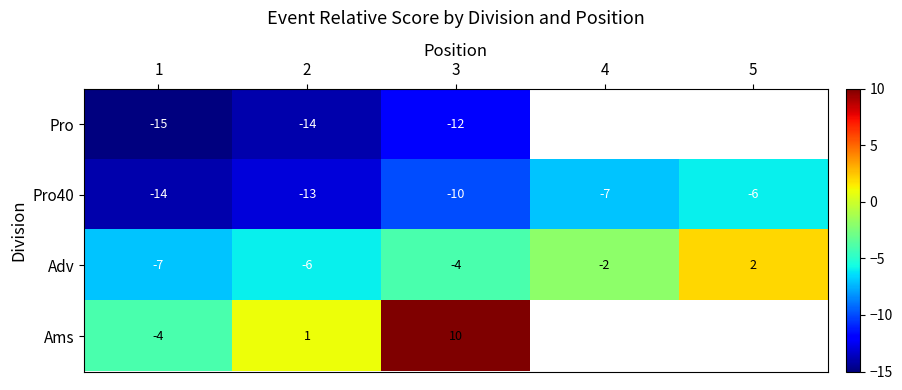

The value of Ams at 2 is 0. True or false?

False